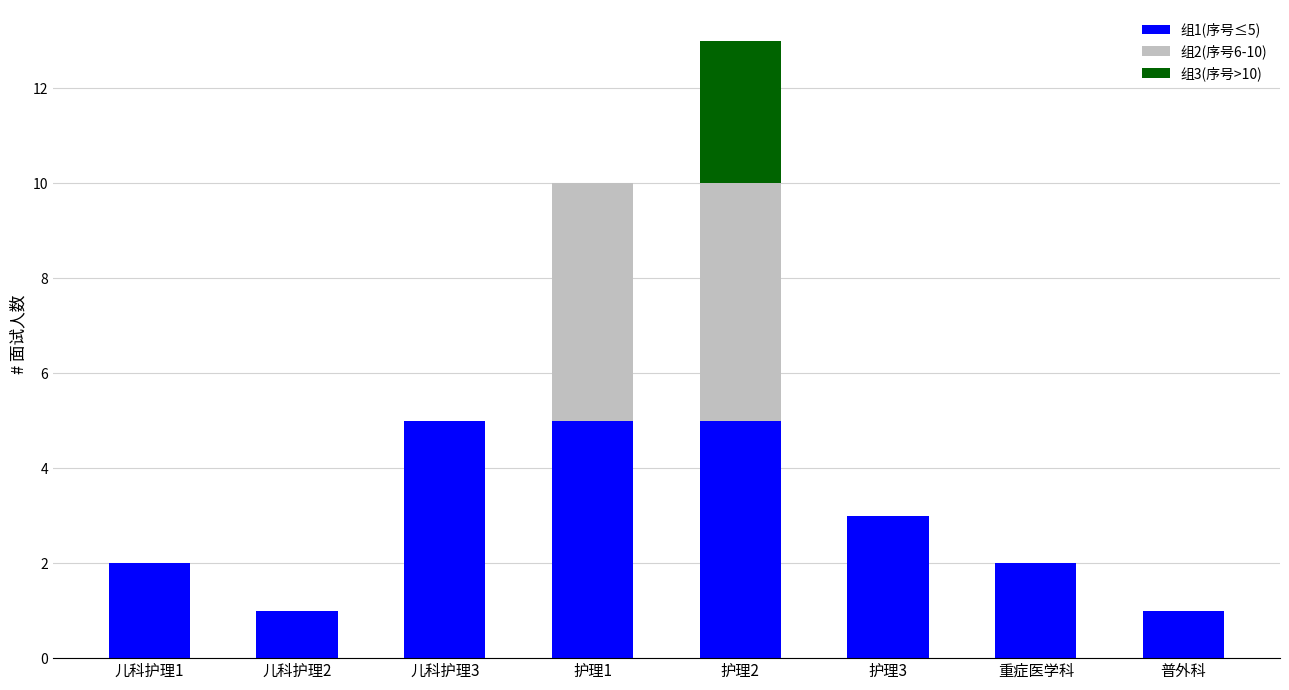

Reading right to left, transcribe the values for 组1(序号≤5).

普外科=1	重症医学科=2	护理3=3	护理2=5	护理1=5	儿科护理3=5	儿科护理2=1	儿科护理1=2